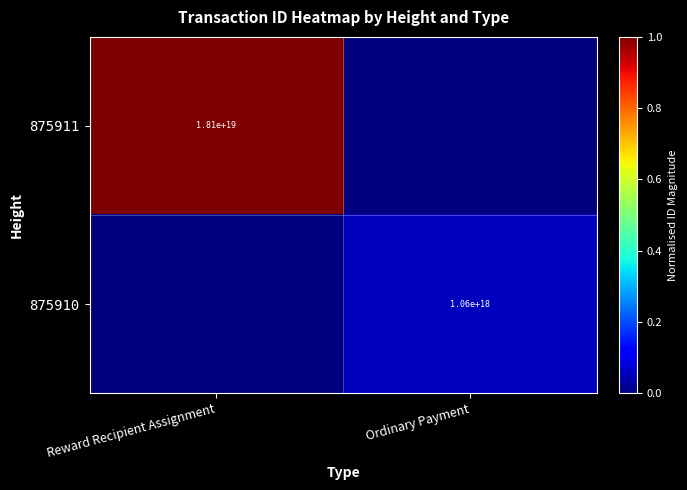

Is the value of 875910 at Ordinary Payment greater than the value of 875911 at Reward Recipient Assignment?

No